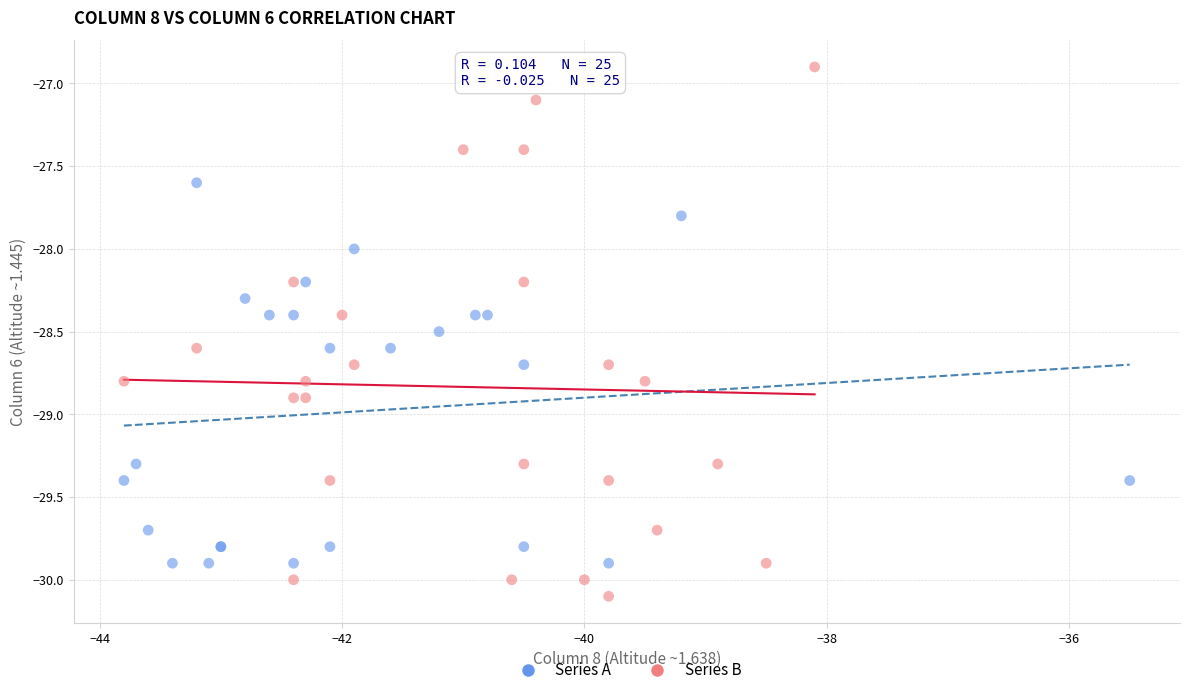

Which series contains the highest Y value?

Series B